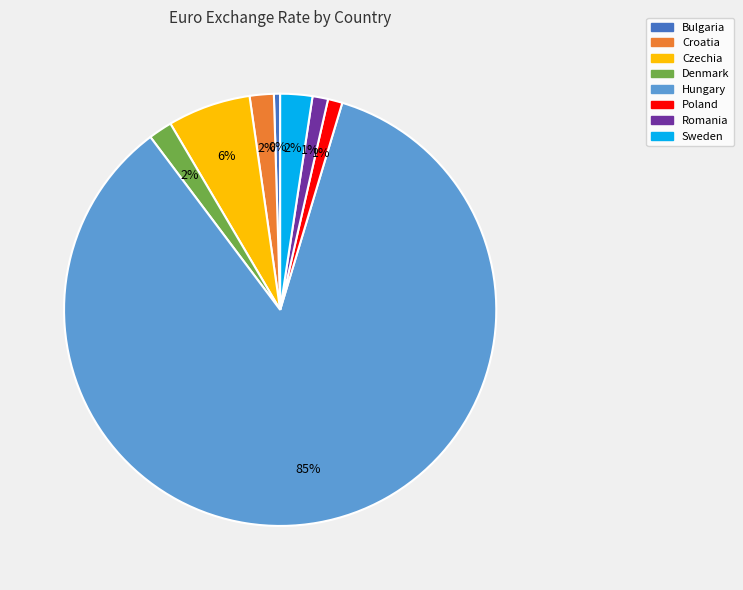

Combined, do Croatia and Poland account for over 50%?

No